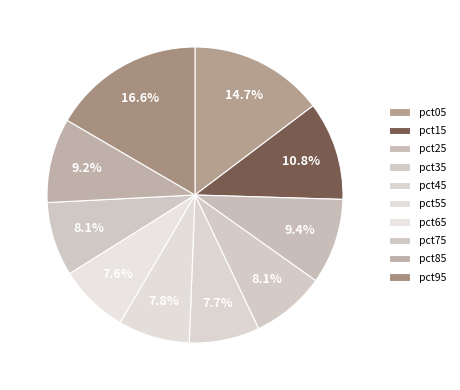

To the nearest percent, what is the combined percentage of pct25 and pct55?

17%